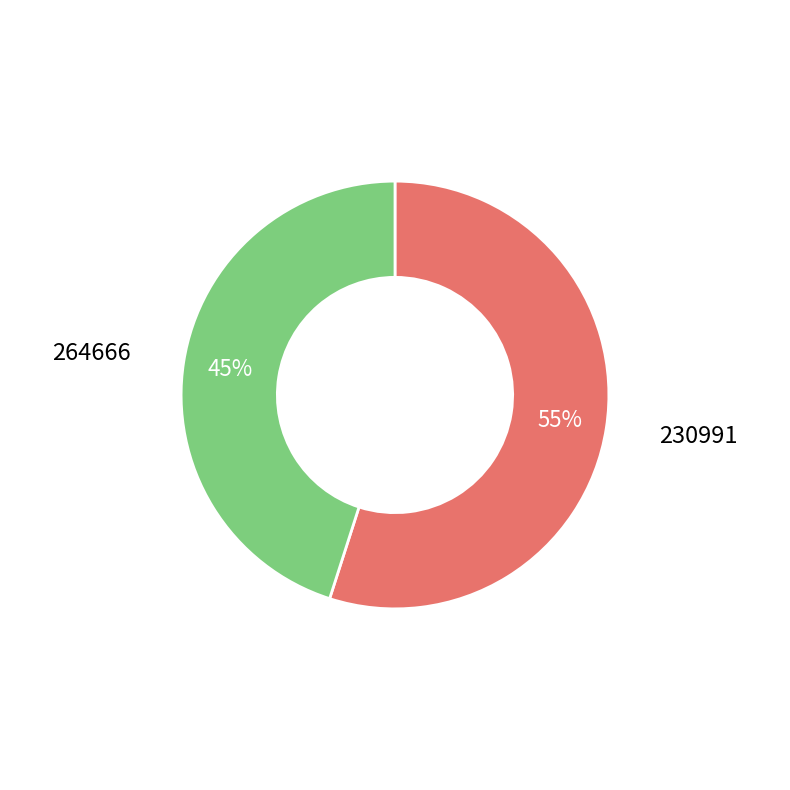

Does any single category account for the majority?

Yes